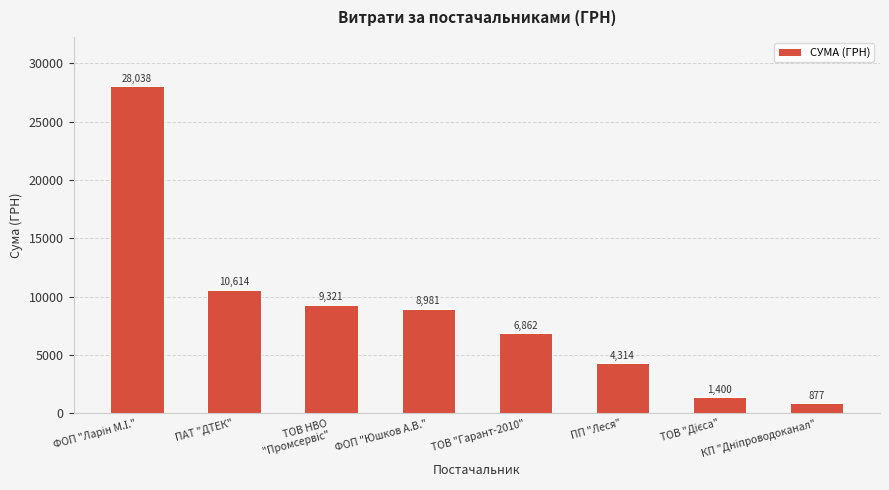

What is the value of the 3rd bar from the left?

9321.1